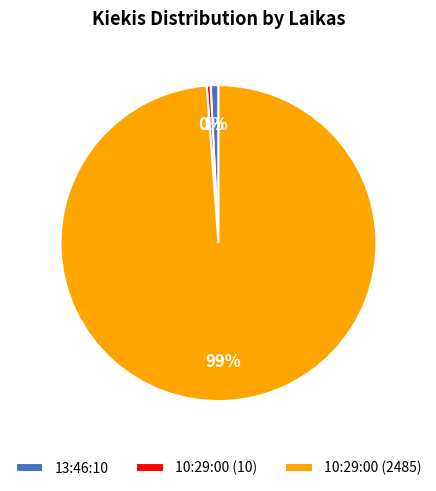

Is there any slice that represents more than half of the pie?

Yes